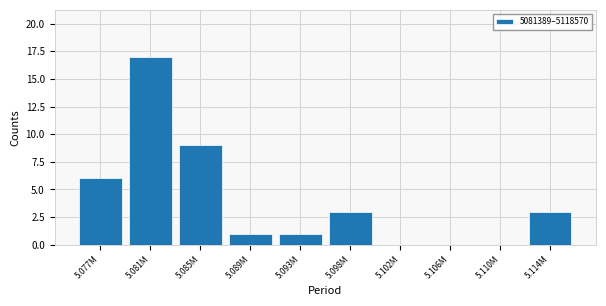

Reading left to right, transcribe all the data shown in this chart.

5.077M=6	5.081M=17	5.085M=9	5.089M=1	5.093M=1	5.098M=3	5.102M=0	5.106M=0	5.110M=0	5.114M=3